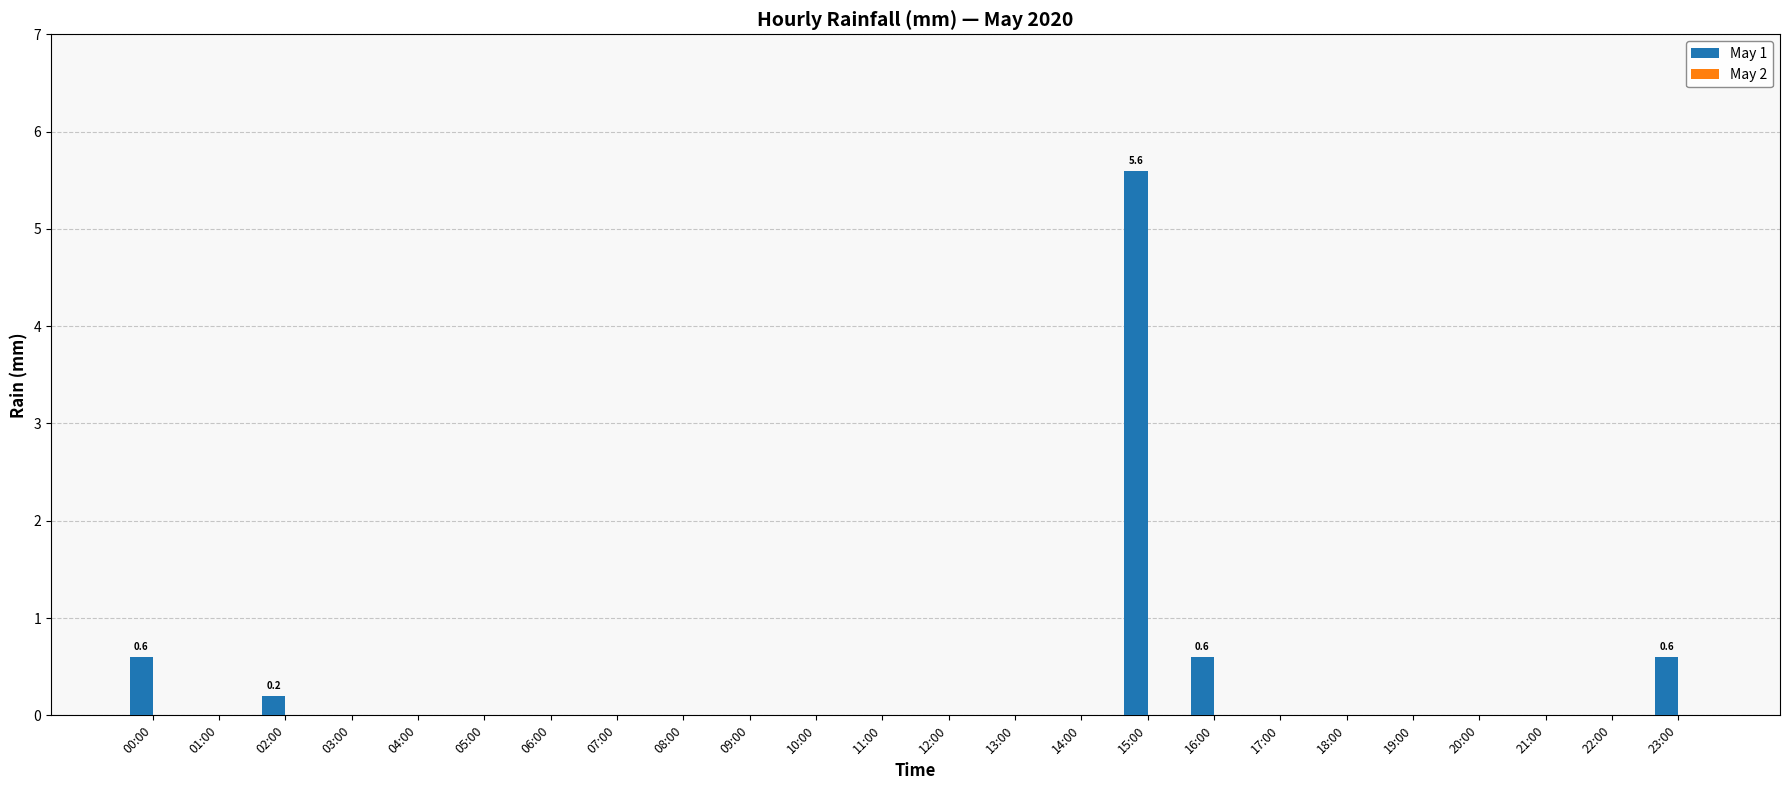

The chart shows a value of 0.0 at 04:00. True or false?

True